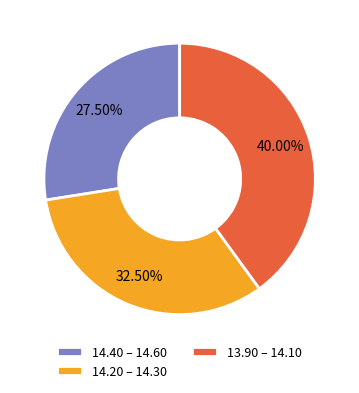

Is the sum of 13.90 – 14.10 and 14.20 – 14.30 greater than half?

Yes